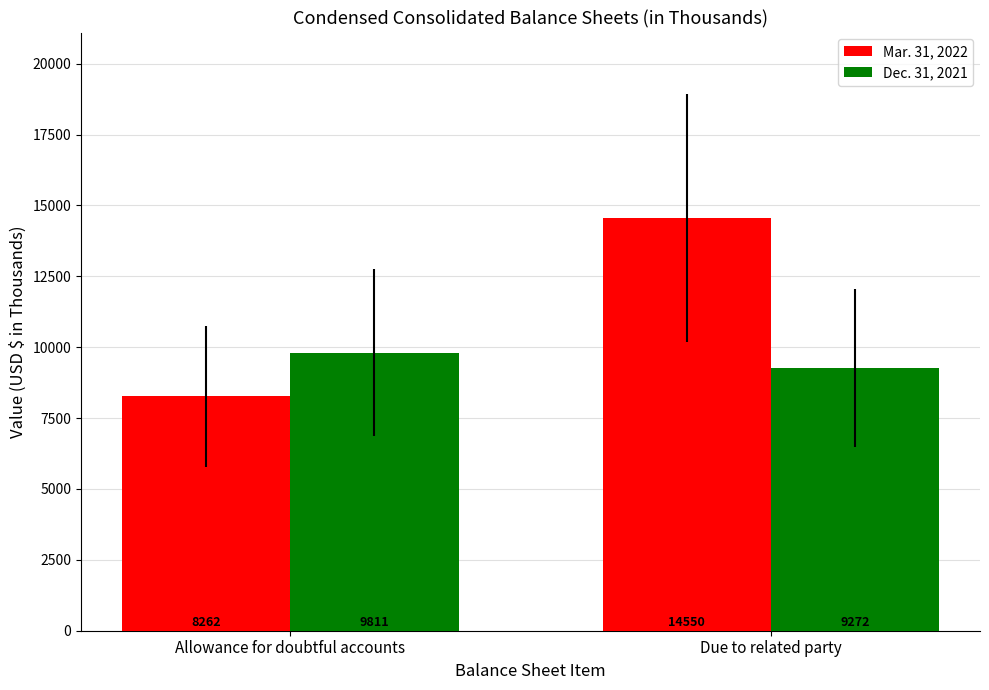

How many bars are there in each group?

2